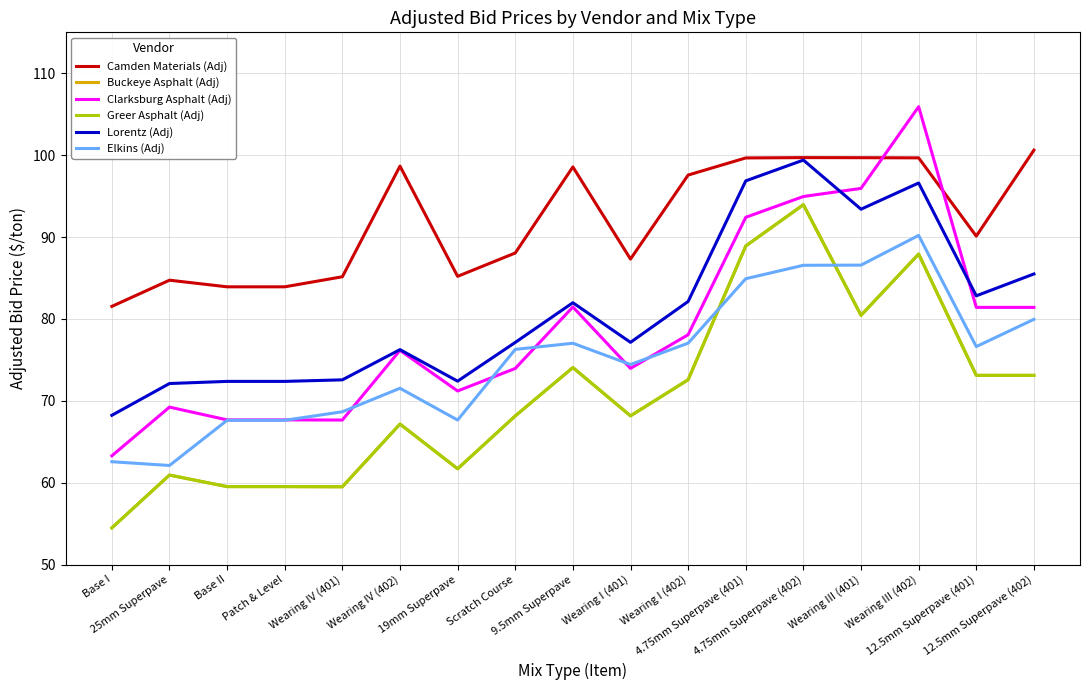

Does the chart have visible grid lines?

Yes